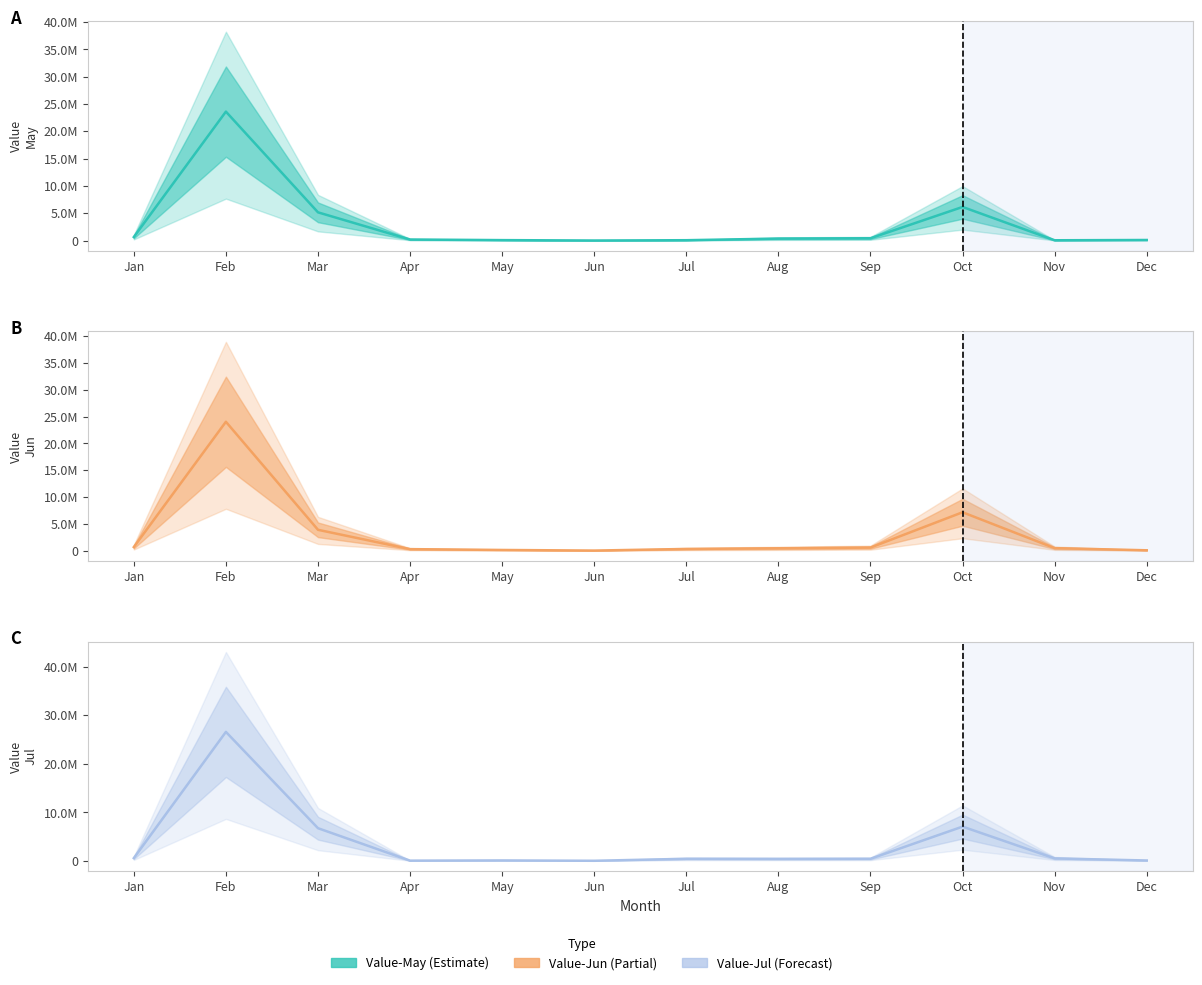

What is the highest value of the Value-Jun series?

24025076